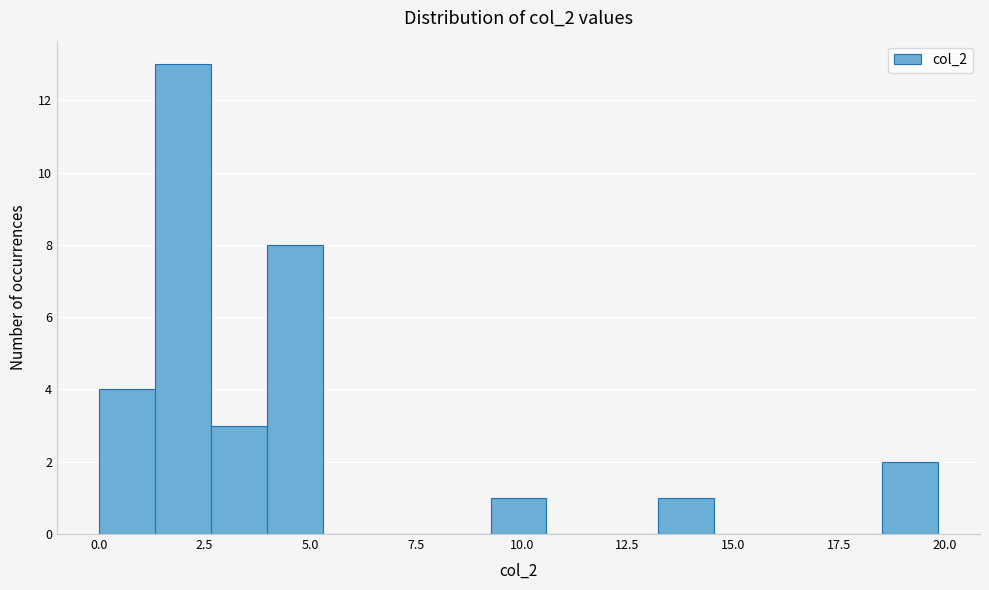

Around what value on the x-axis is the tallest bar? Give the approximate position of its centre, as read against the axis.

2.0